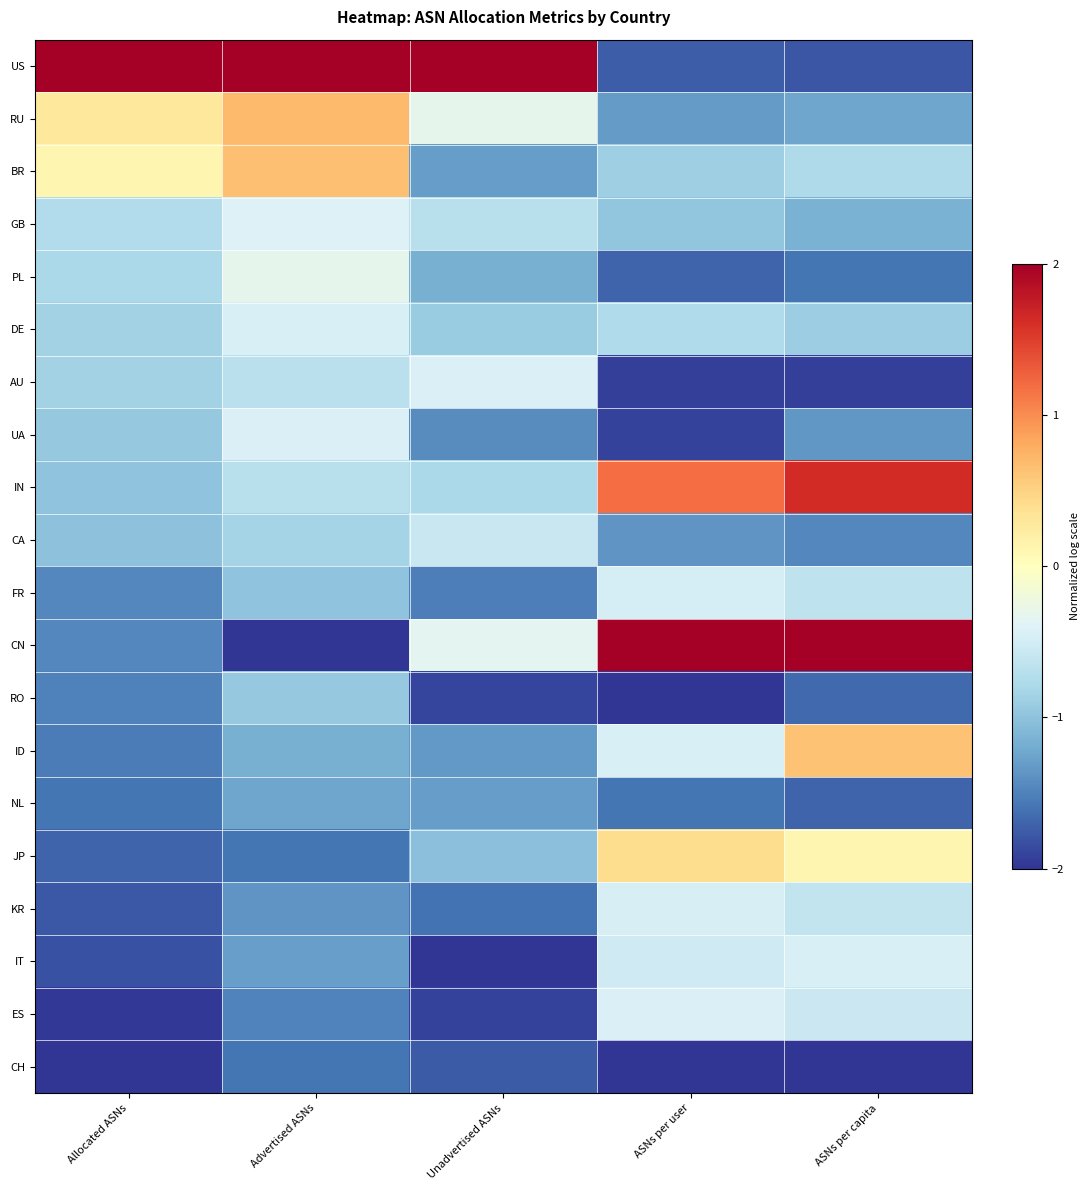

At Unadvertised ASNs, list the series in order from smallest to largest.

IT, ES, RO, CH, KR, FR, UA, ID, NL, BR, PL, JP, DE, IN, GB, CA, AU, CN, RU, US